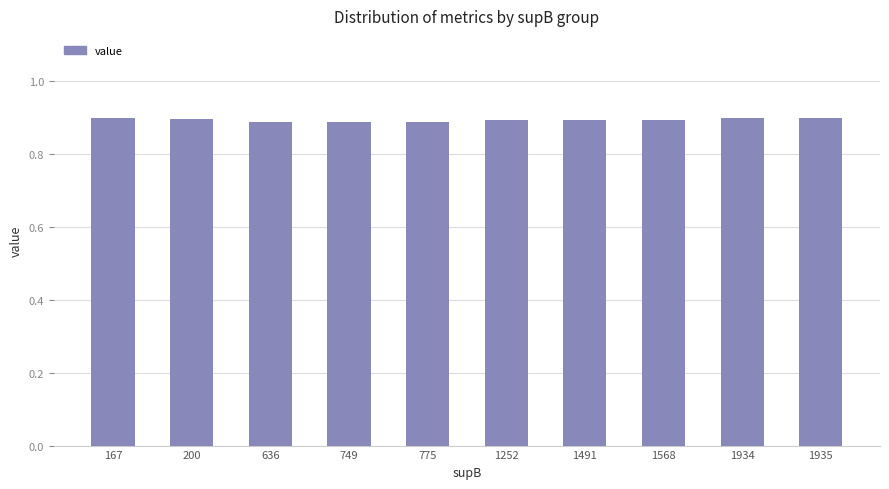

What is the sum of all values?

8.9